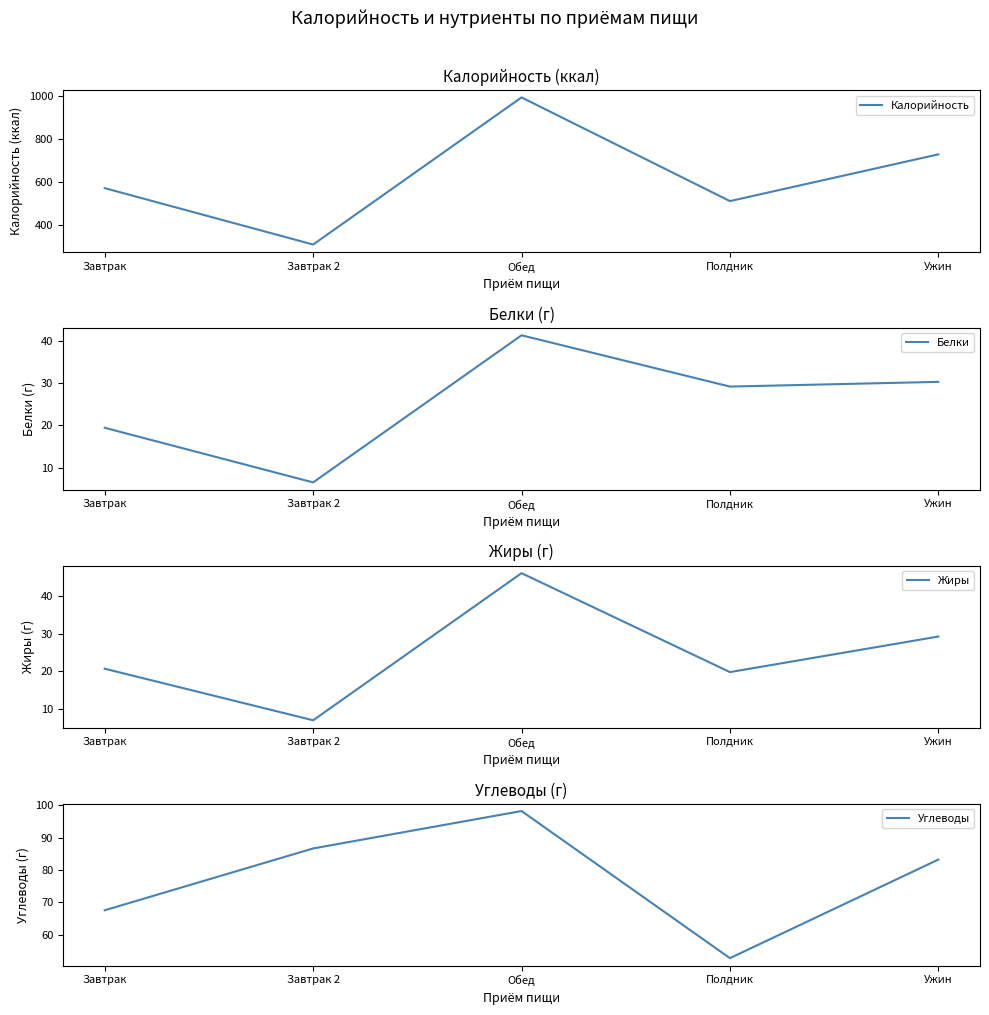

What are all the series names shown in the legend?

Калорийность, Белки, Жиры, Углеводы